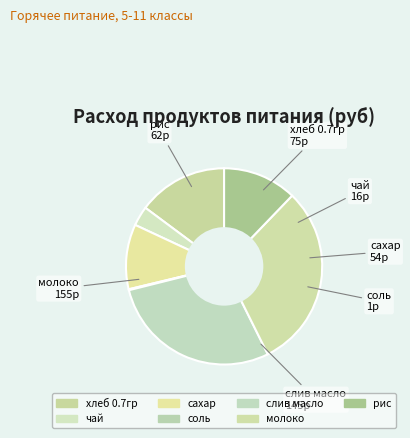

Rank the categories by value from lowest to highest.

соль, чай, сахар, рис, хлеб 0.7гр, слив масло, молоко